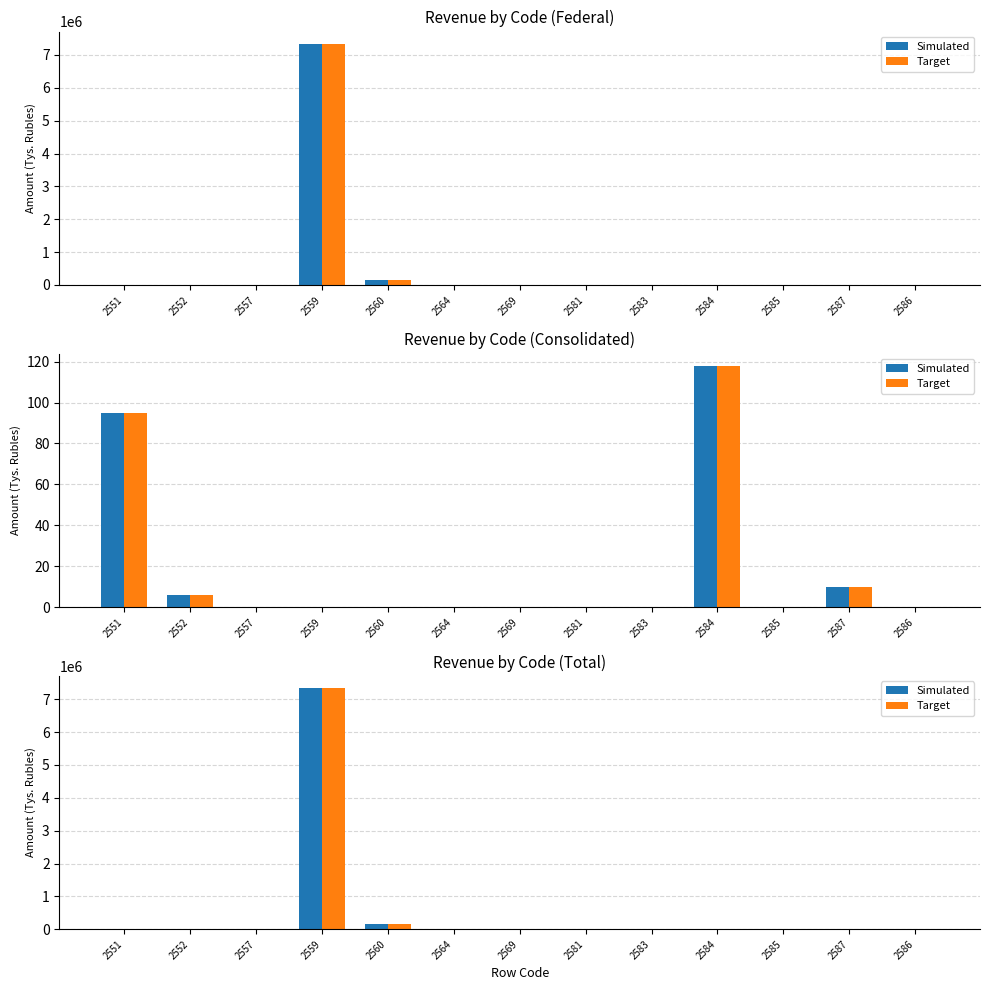

Which label corresponds to the largest value in the chart?

2559